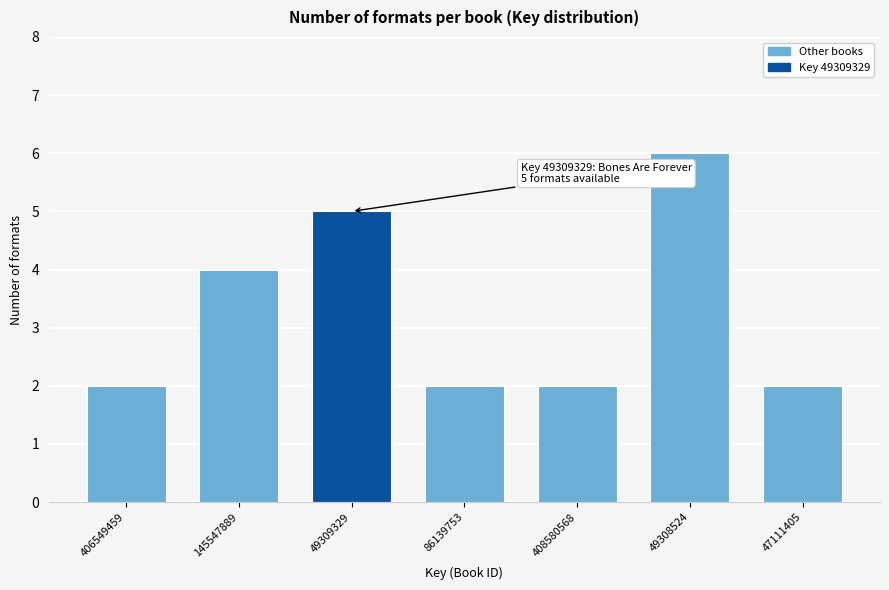

Reading left to right, what are all the values shown in this chart?

406549459=2	145547889=4	49309329=5	86139753=2	408580568=2	49308524=6	47111405=2